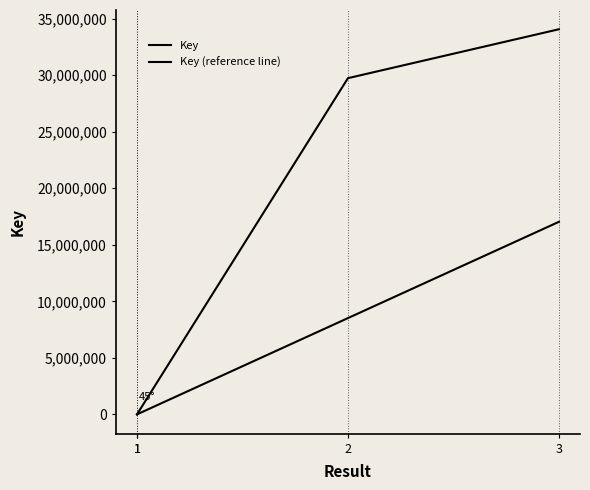

True or false: Key (reference line) and Key intersect in this chart.

False